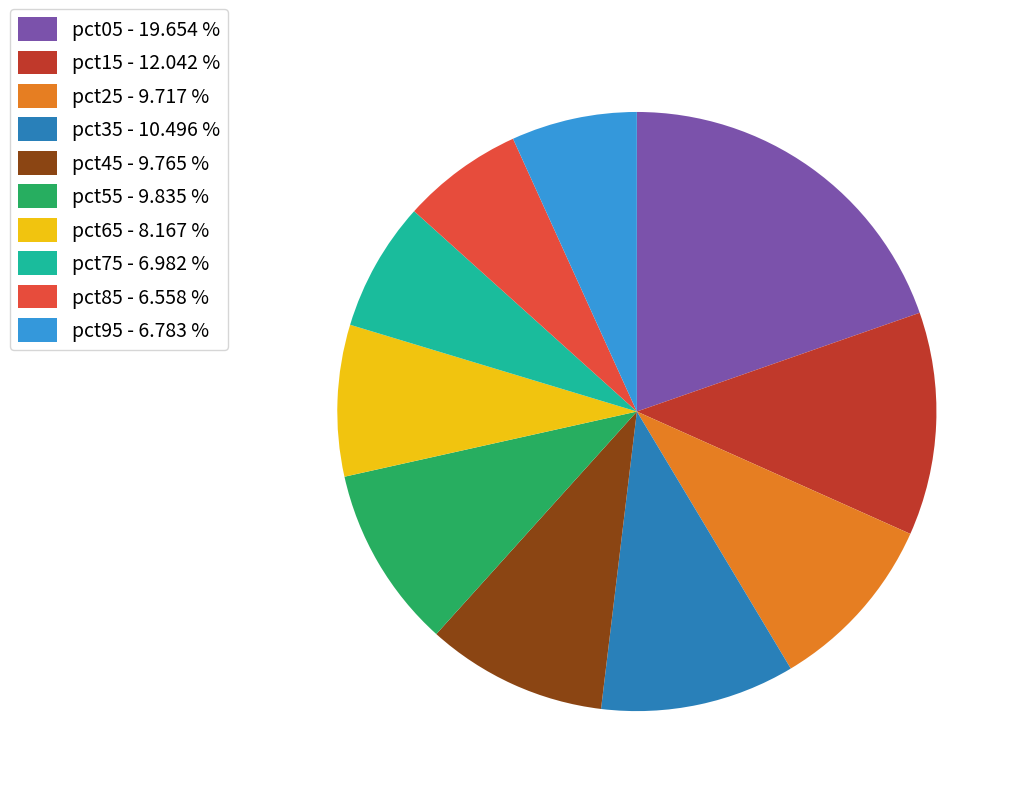

The pct95 slice represents 7% of the pie. True or false?

True